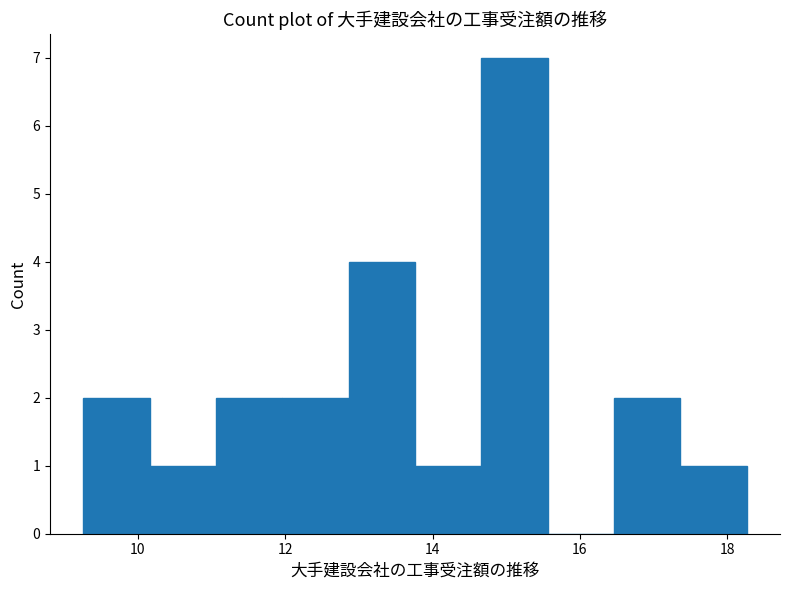

Reading left to right, transcribe this chart: for each bar, give the range it covers on the x-axis and its height. Neither the bar edges nor the heights are printed on the chart, so give them approximately, as read against the axes.

9.2 to 10.2: 2
10.2 to 11.0: 1
11.0 to 12.0: 2
12.0 to 12.8: 2
12.8 to 13.8: 4
13.8 to 14.6: 1
14.6 to 15.6: 7
15.6 to 16.4: 0
16.4 to 17.4: 2
17.4 to 18.2: 1